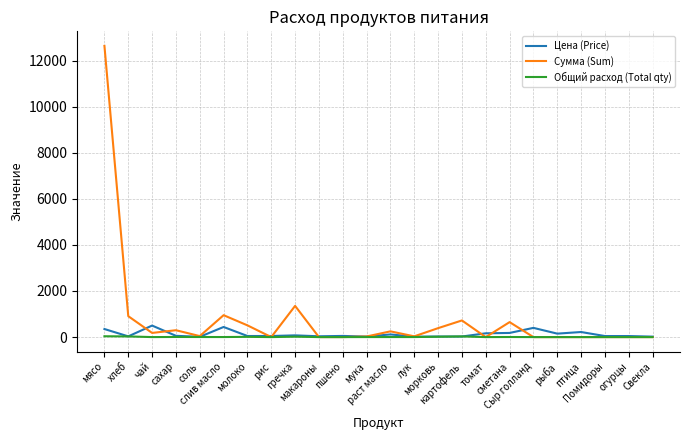

Which series has the widest spread of values?

Сумма (Sum)